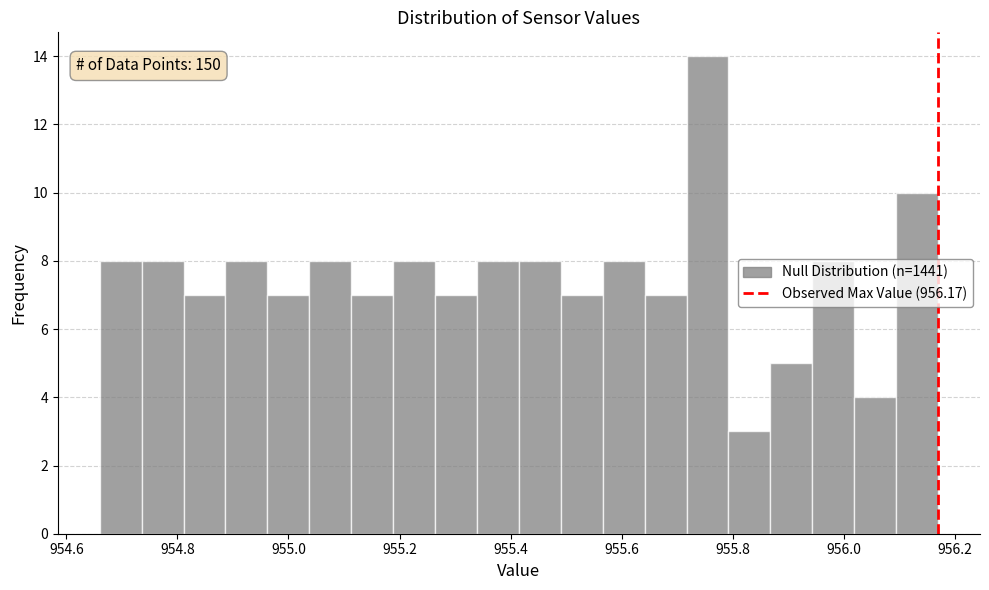

Read against the x-axis, roughly where is the centre of the tallest bar?

955.76